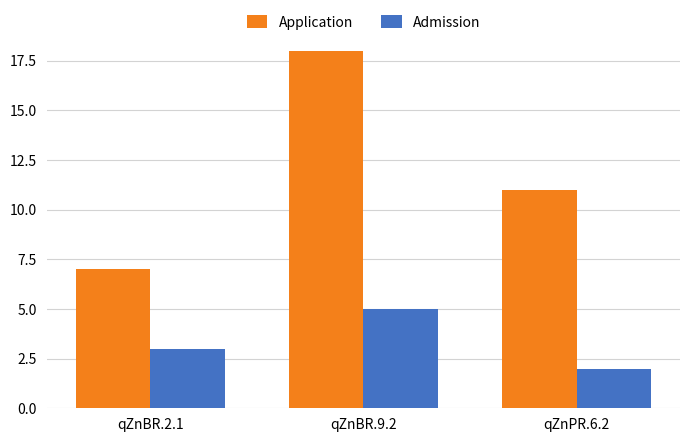

At which category does the chart reach its peak across all series?

qZnBR.9.2